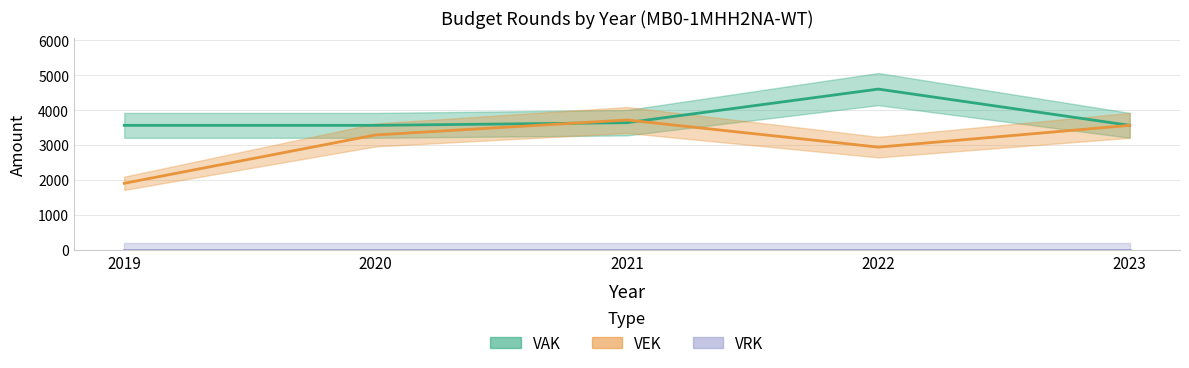

What is the value of the VEK point at the 3rd from the left?

3717